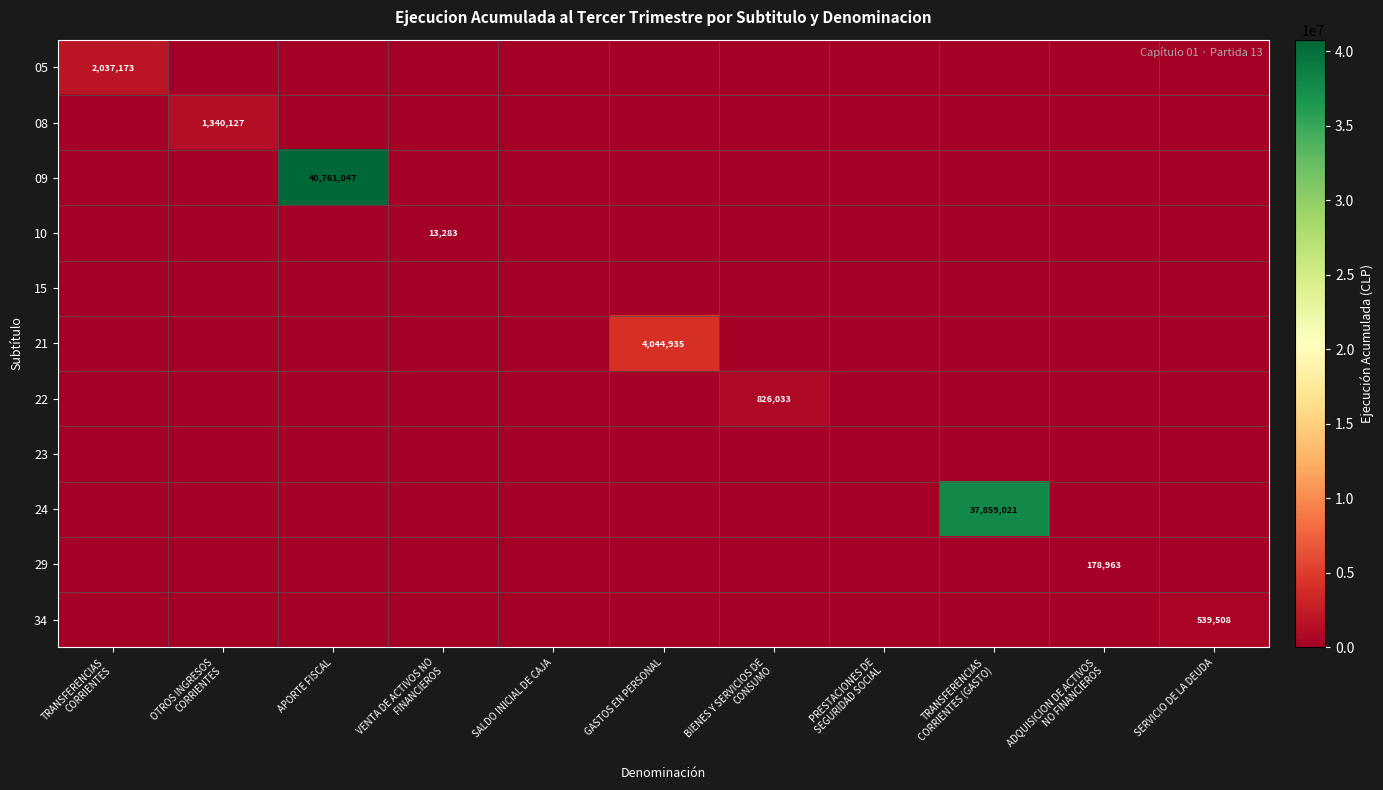

List the labels in order of 10 value, largest first.

VENTA DE ACTIVOS NO FINANCIEROS, TRANSFERENCIAS CORRIENTES, OTROS INGRESOS CORRIENTES, APORTE FISCAL, SALDO INICIAL DE CAJA, GASTOS EN PERSONAL, BIENES Y SERVICIOS DE CONSUMO, PRESTACIONES DE SEGURIDAD SOCIAL, TRANSFERENCIAS CORRIENTES (GASTO), ADQUISICION DE ACTIVOS NO FINANCIEROS, SERVICIO DE LA DEUDA